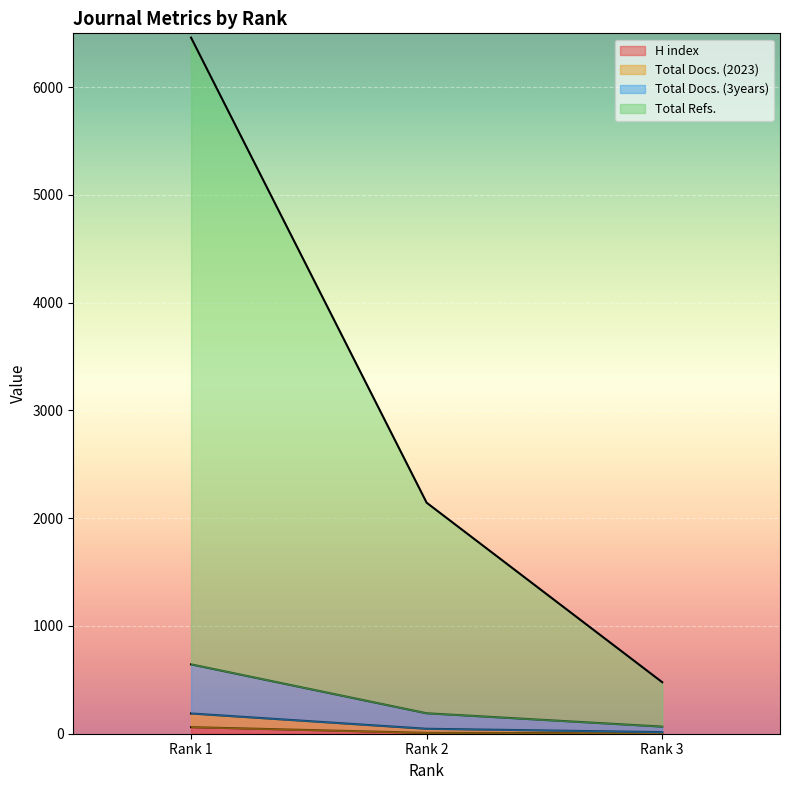

Is the value of Total Docs. (2023) at Rank 1 greater than the value of Total Docs. (3years) at Rank 3?

Yes